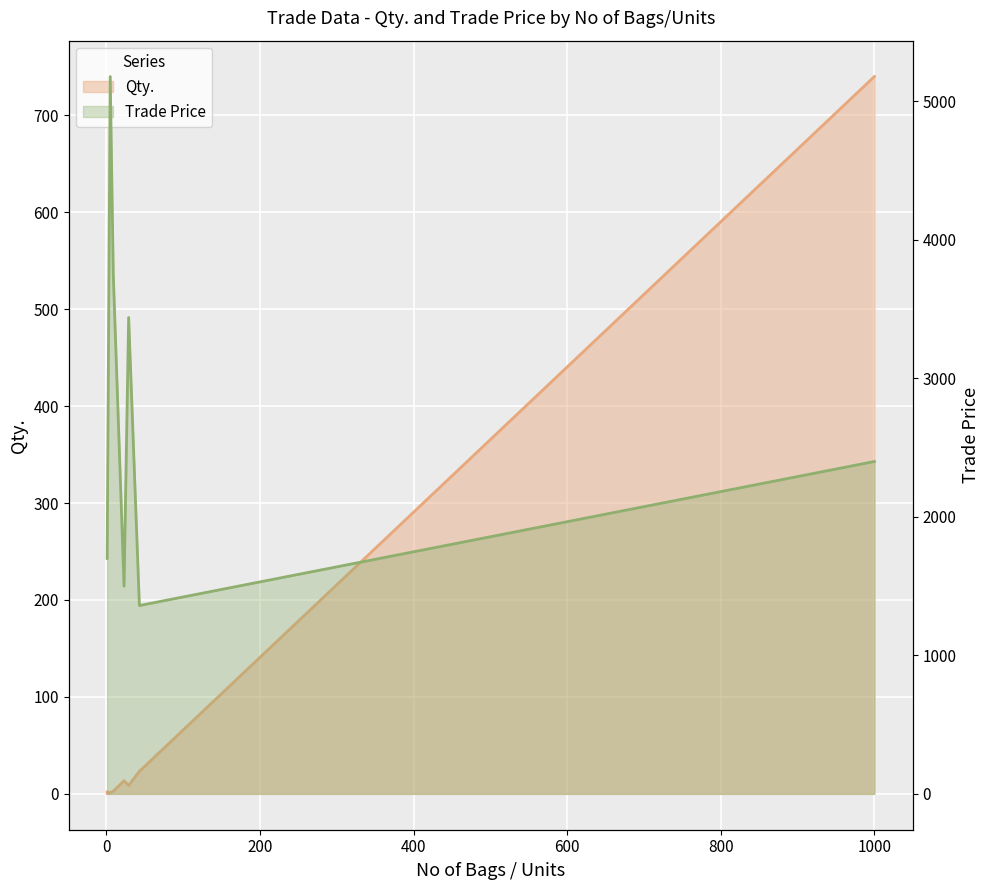

What is the sum of all Qty. values?

792.2